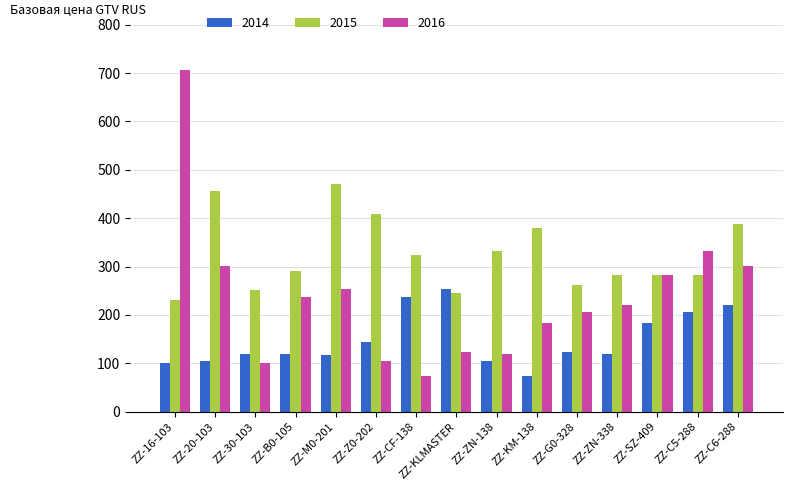

What is the value of the 2014 bar at the 9th from the left?

105.6